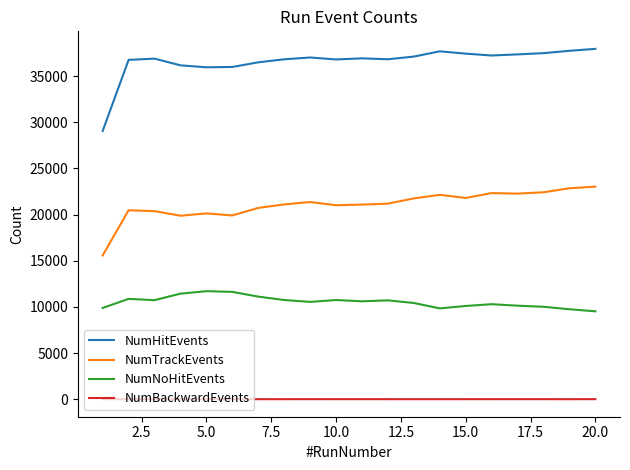

True or false: NumHitEvents and NumBackwardEvents cross at least once.

False